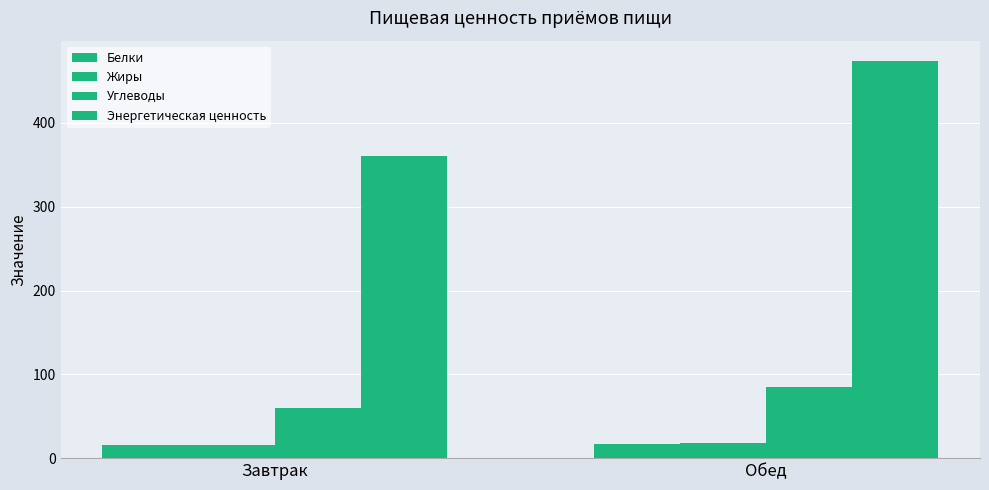

How many categories are shown in the chart?

2